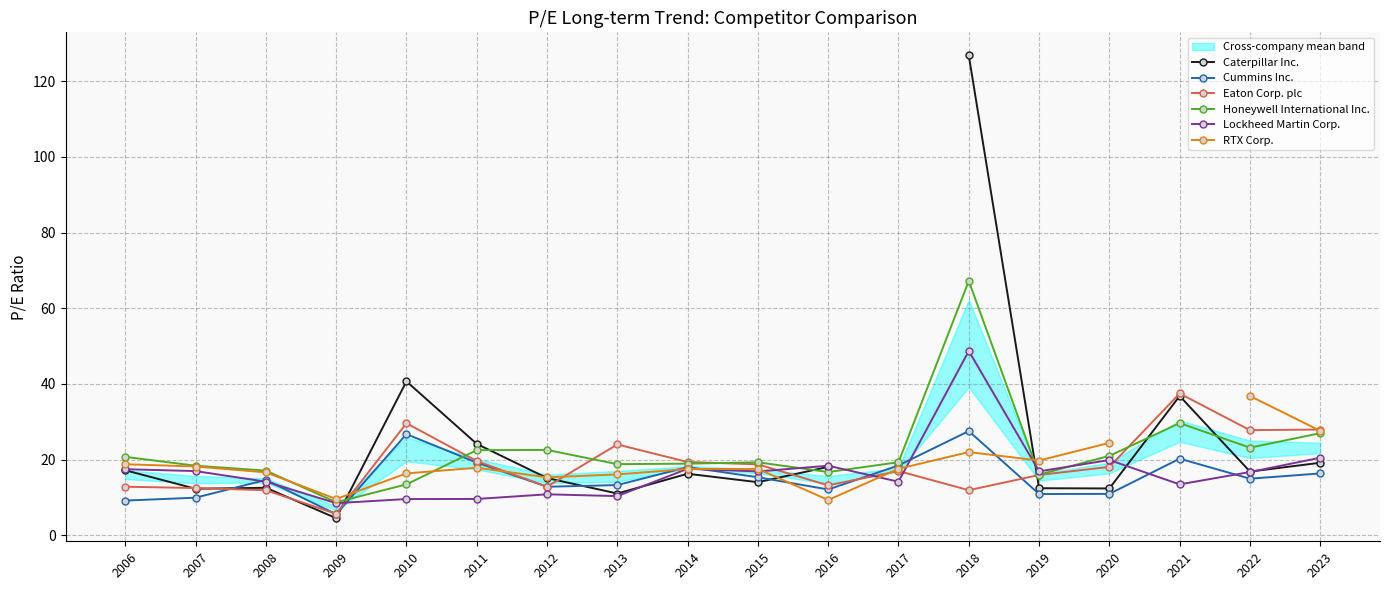

Between 2011 and 2008, which is larger?

2011